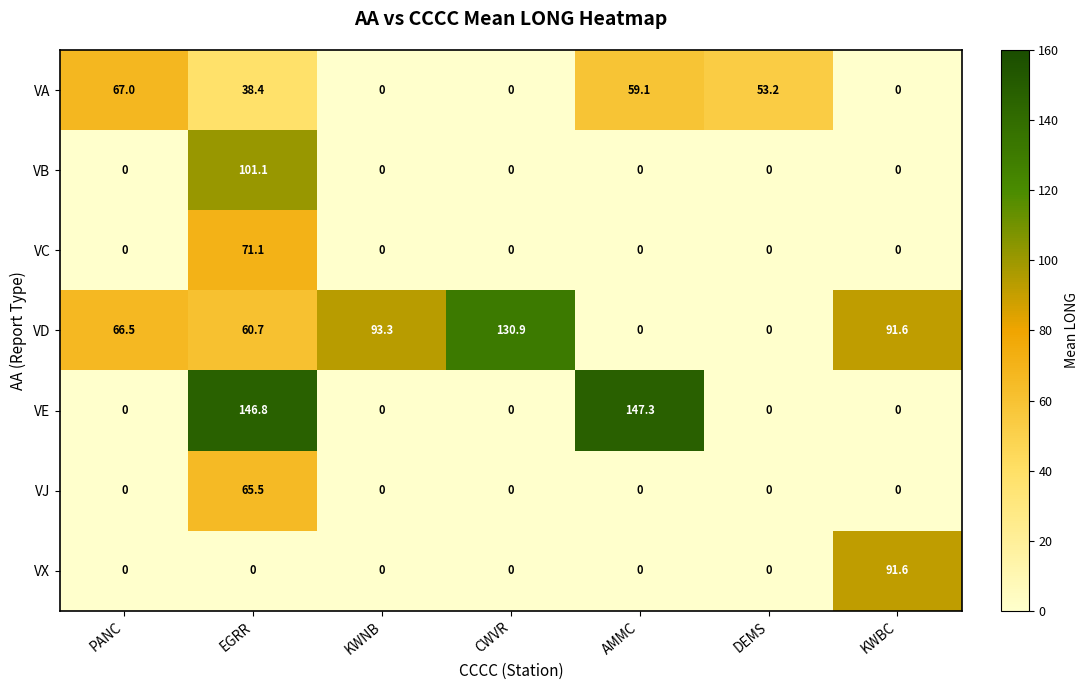

Rank the series by their maximum value, from highest to lowest.

VE, VD, VB, VX, VC, VA, VJ